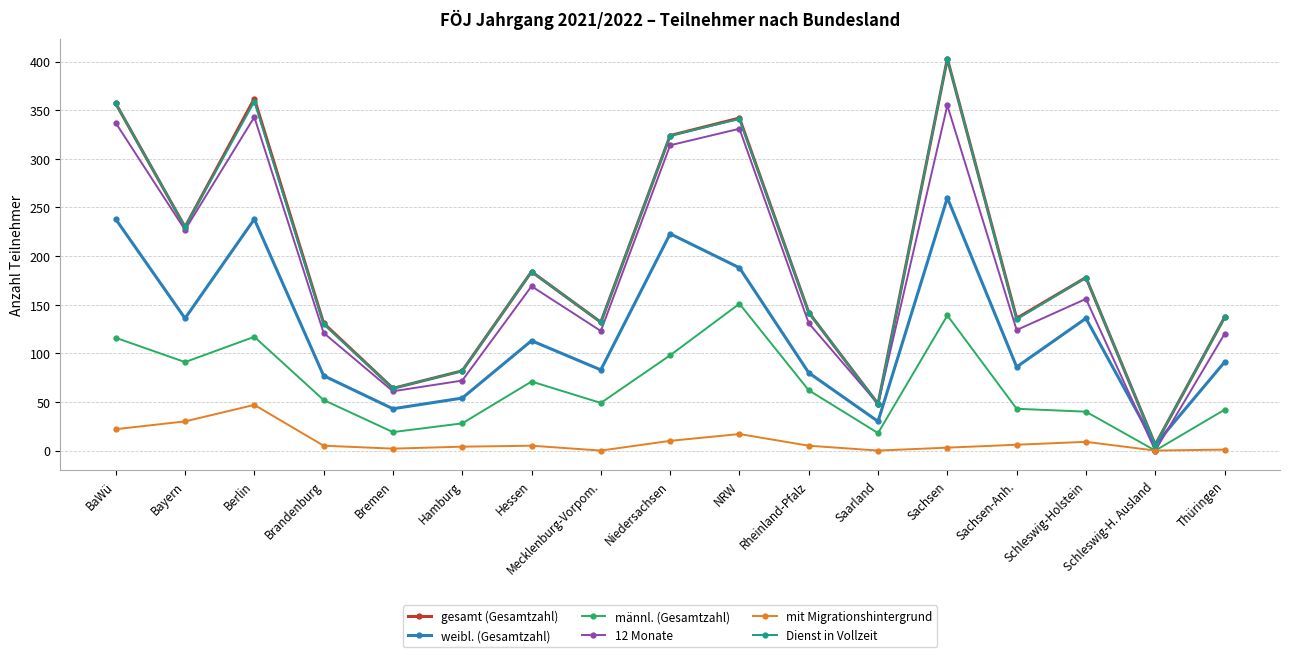

Does the chart have visible grid lines?

Yes